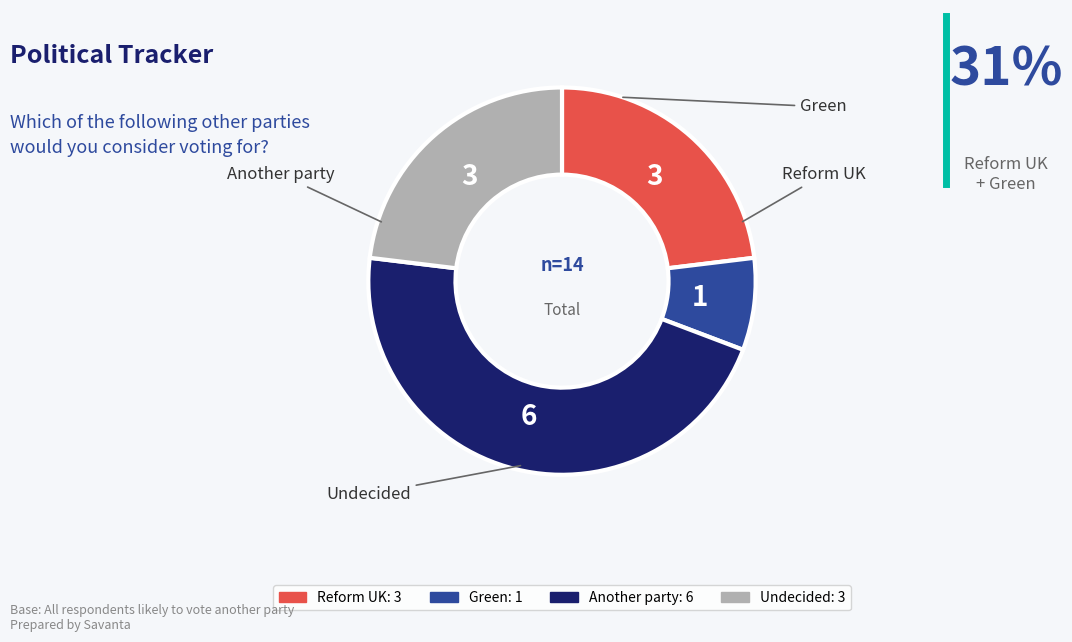

Approximately how many times larger is the value at Undecided compared to Another party?

0.5